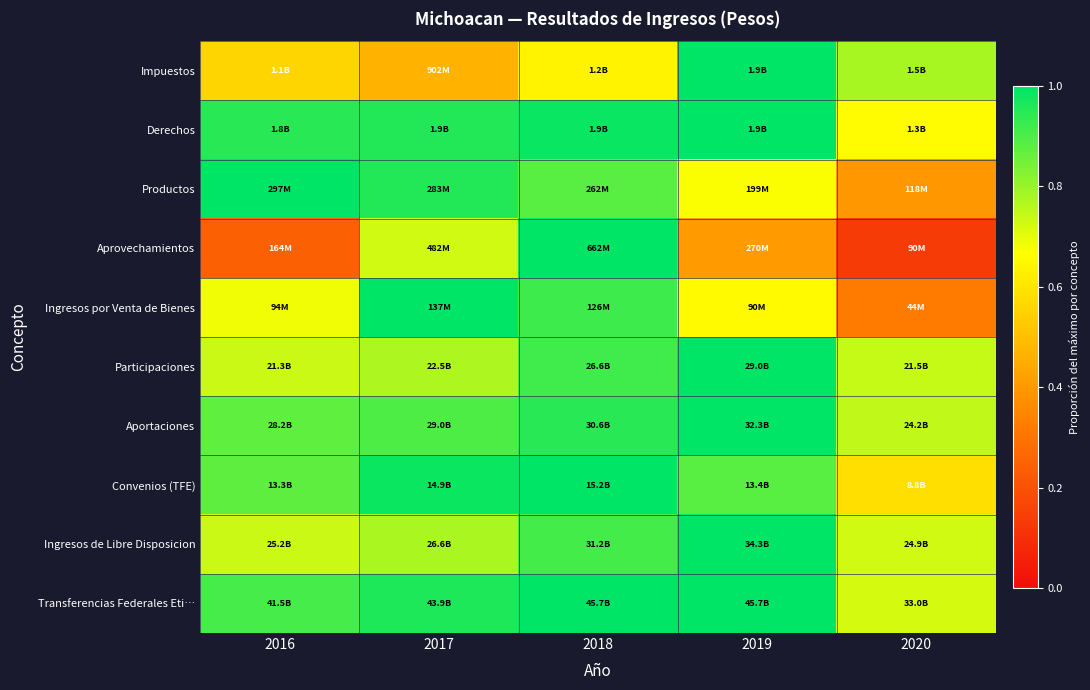

What is the difference between the highest and lowest values at 2020?

0.6